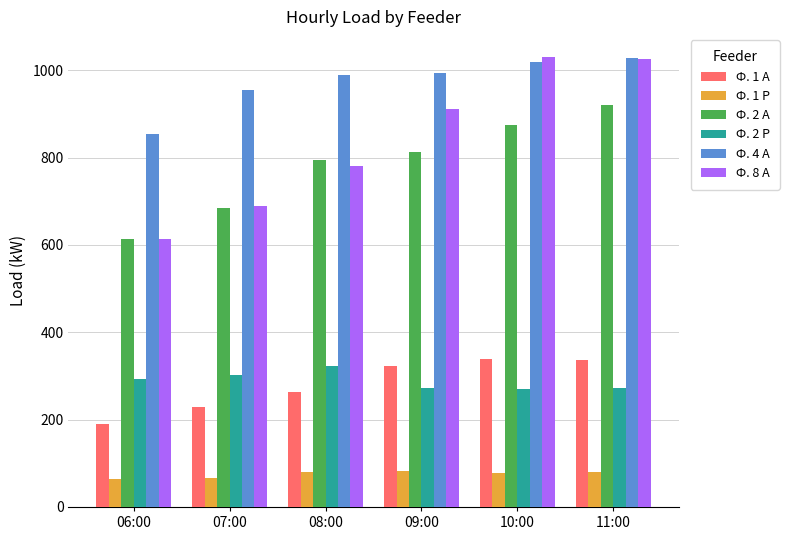

What is the minimum value shown in the chart?

63.6